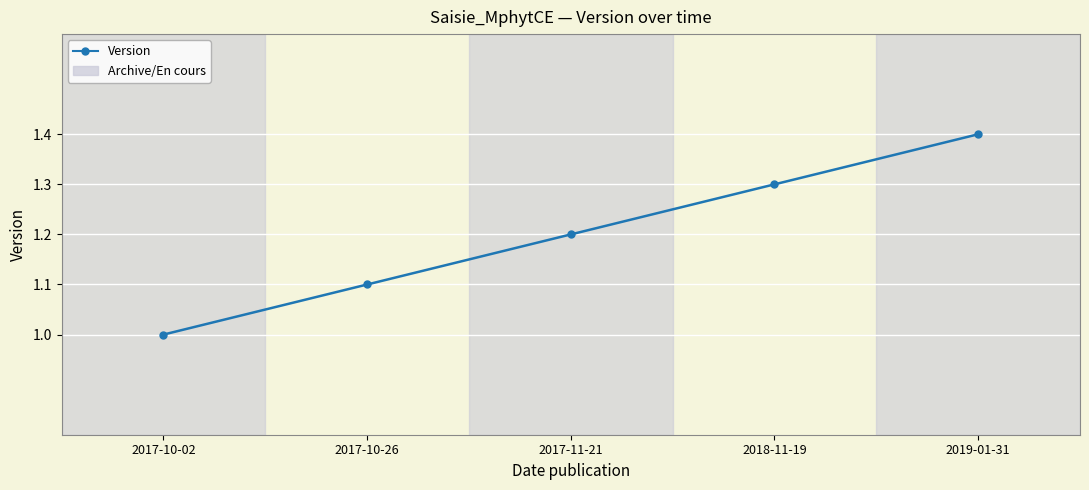

Which category has the lowest value across all series?

2017-10-02